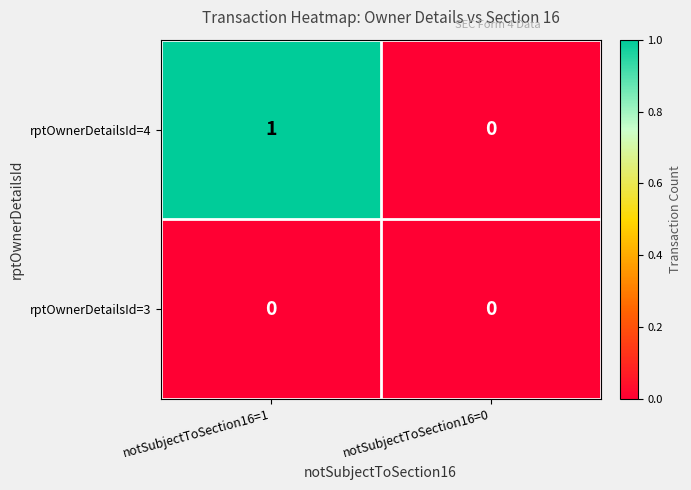

What is the total value across all series at notSubjectToSection16=1?

1